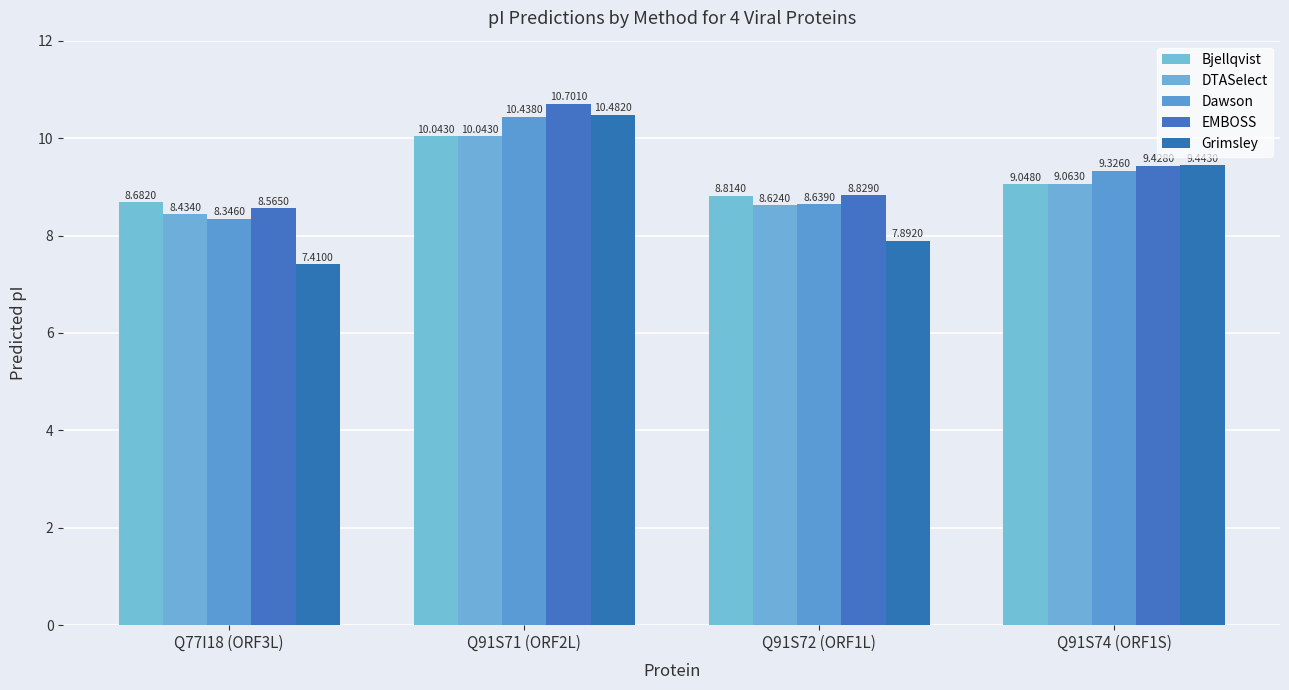

True or false: Dawson has a value of 3.0 at Q91S71 (ORF2L).

False